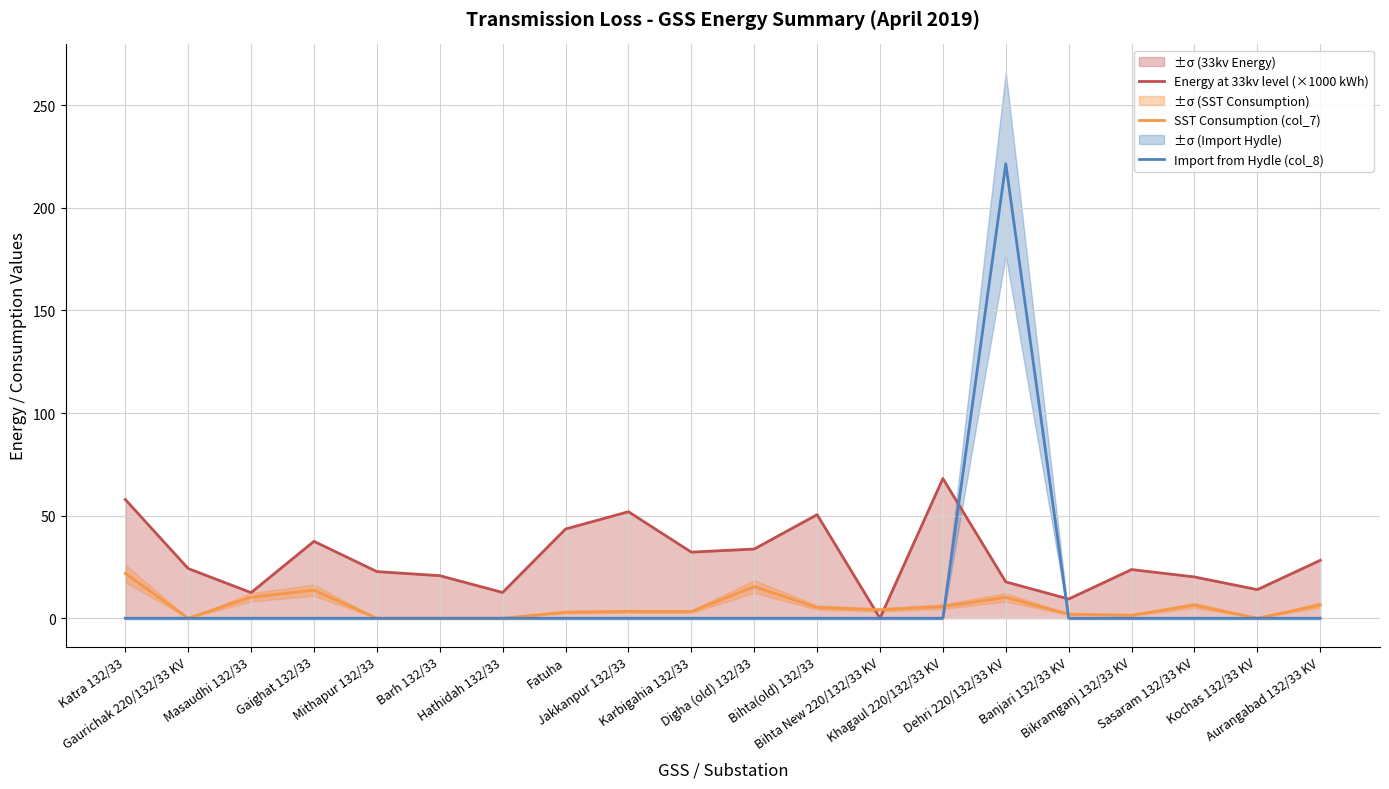

Reading left to right, list all the values displayed in this chart.

Energy at 33kv level (×1000 kWh): Katra 132/33=57.9	Gaurichak 220/132/33 KV=24.2	Masaudhi 132/33=12.5	Gaighat 132/33=37.5	Mithapur 132/33=22.7	Barh 132/33=20.7	Hathidah 132/33=12.6	Fatuha=43.5	Jakkanpur 132/33=51.9	Karbigahia 132/33=32.2	Digha (old) 132/33=33.7	Bihta(old) 132/33=50.5	Bihta New 220/132/33 KV=0.0	Khagaul 220/132/33 KV=68.1	Dehri 220/132/33 KV=17.7	Banjari 132/33 KV=9.4	Bikramganj 132/33 KV=23.7	Sasaram 132/33 KV=20.1	Kochas 132/33 KV=13.9	Aurangabad 132/33 KV=28.2
SST Consumption (col_7): Katra 132/33=21.8	Gaurichak 220/132/33 KV=0.0	Masaudhi 132/33=10.2	Gaighat 132/33=13.7	Mithapur 132/33=0.0	Barh 132/33=0.0	Hathidah 132/33=0.0	Fatuha=2.9	Jakkanpur 132/33=3.3	Karbigahia 132/33=3.2	Digha (old) 132/33=15.4	Bihta(old) 132/33=5.2	Bihta New 220/132/33 KV=4.1	Khagaul 220/132/33 KV=5.7	Dehri 220/132/33 KV=10.1	Banjari 132/33 KV=2.0	Bikramganj 132/33 KV=1.5	Sasaram 132/33 KV=6.3	Kochas 132/33 KV=0.0	Aurangabad 132/33 KV=6.5
Import from Hydle (col_8): Katra 132/33=0.0	Gaurichak 220/132/33 KV=0.0	Masaudhi 132/33=0.0	Gaighat 132/33=0.0	Mithapur 132/33=0.0	Barh 132/33=0.0	Hathidah 132/33=0.0	Fatuha=0.0	Jakkanpur 132/33=0.0	Karbigahia 132/33=0.0	Digha (old) 132/33=0.0	Bihta(old) 132/33=0.0	Bihta New 220/132/33 KV=0.0	Khagaul 220/132/33 KV=0.0	Dehri 220/132/33 KV=221.5	Banjari 132/33 KV=0.0	Bikramganj 132/33 KV=0.0	Sasaram 132/33 KV=0.0	Kochas 132/33 KV=0.0	Aurangabad 132/33 KV=0.0